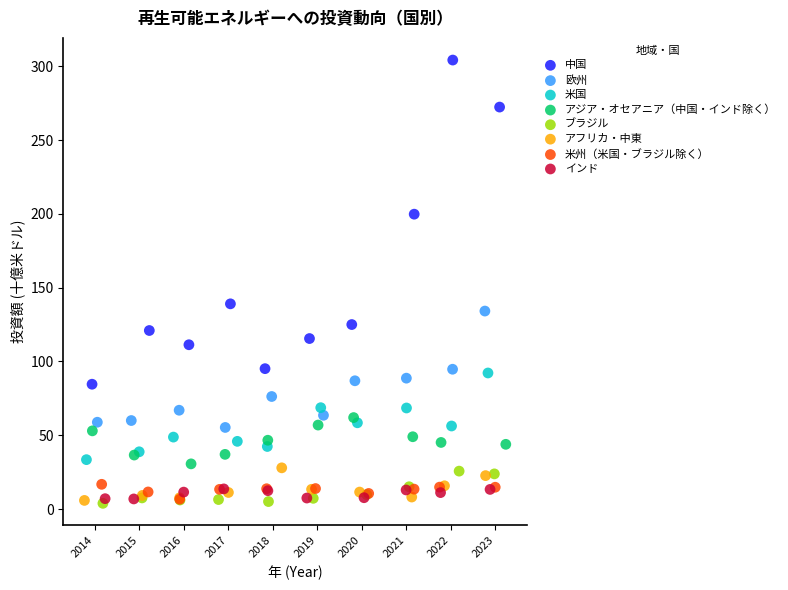

Which series has the widest spread of Y values?

中国